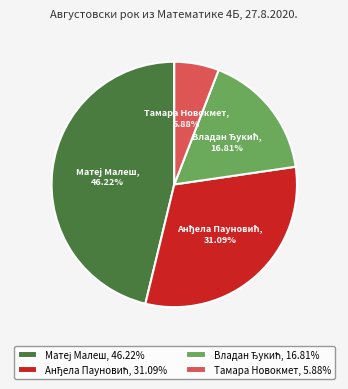

Is there a majority slice in this chart?

No